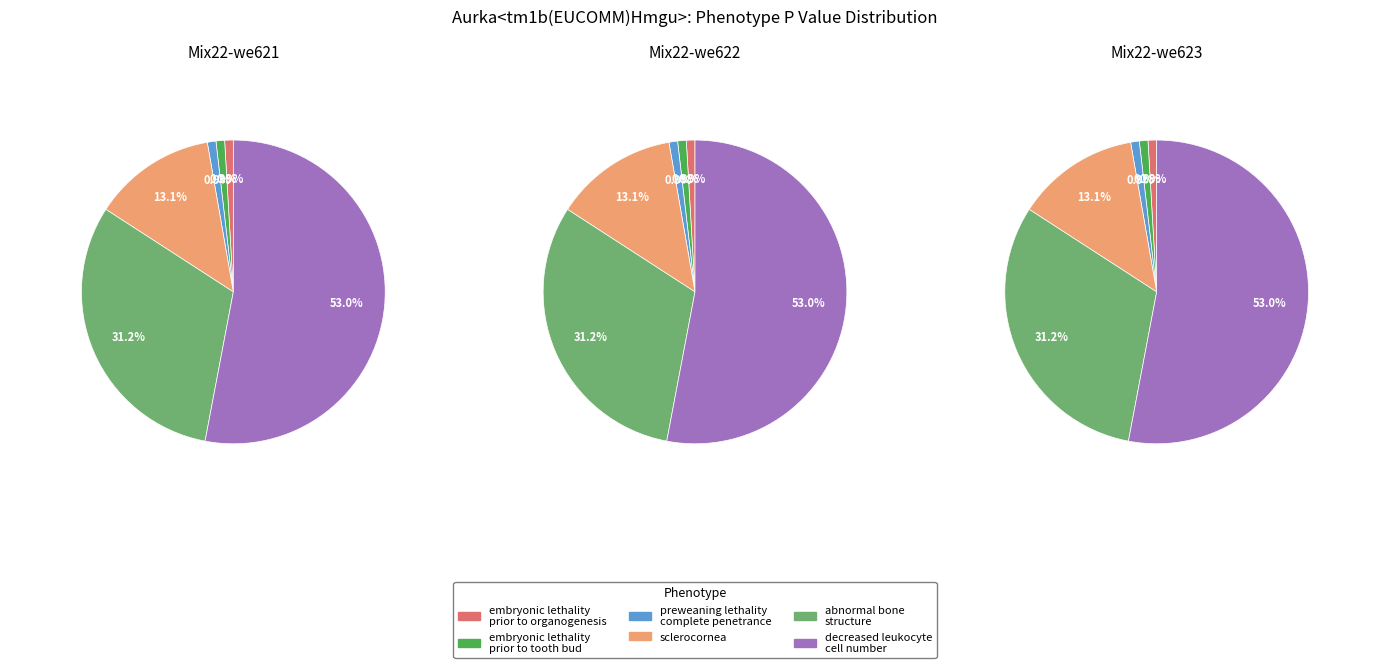

Which has a higher value, embryonic lethality prior to tooth bud or preweaning lethality complete penetrance?

embryonic lethality prior to tooth bud